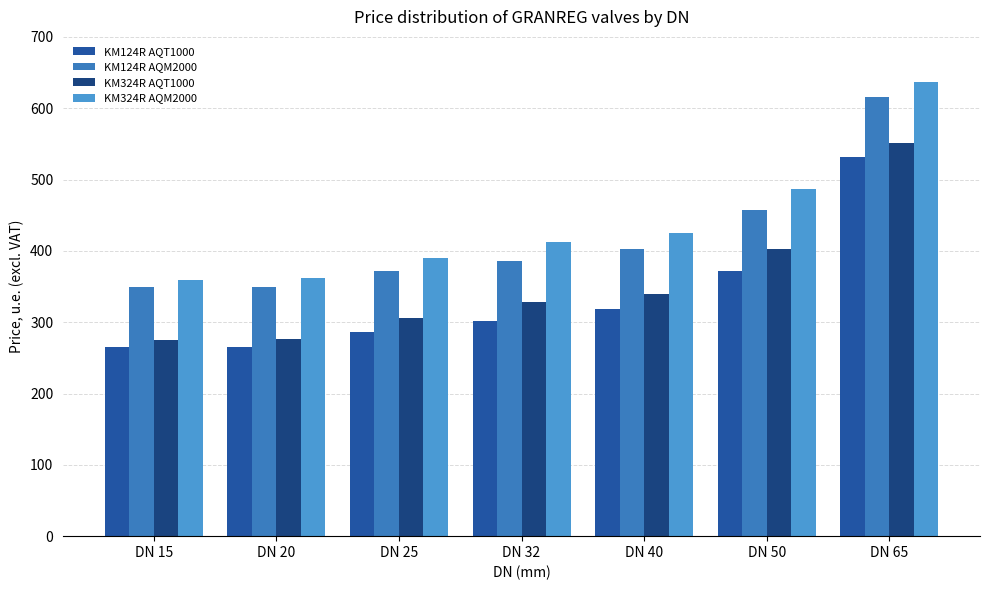

Which series has the largest range (max minus min)?

KM324R AQT1000